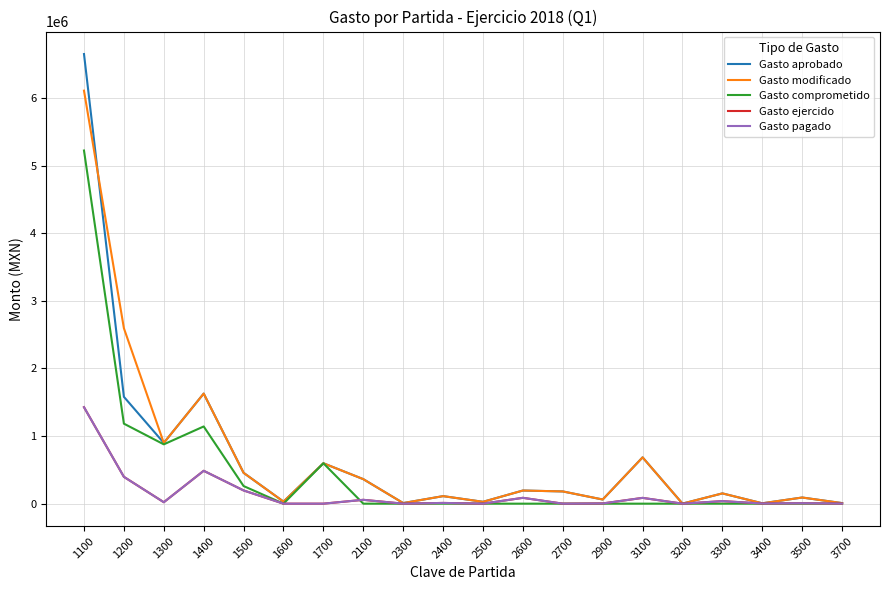

Which label corresponds to the largest value in the chart?

1100